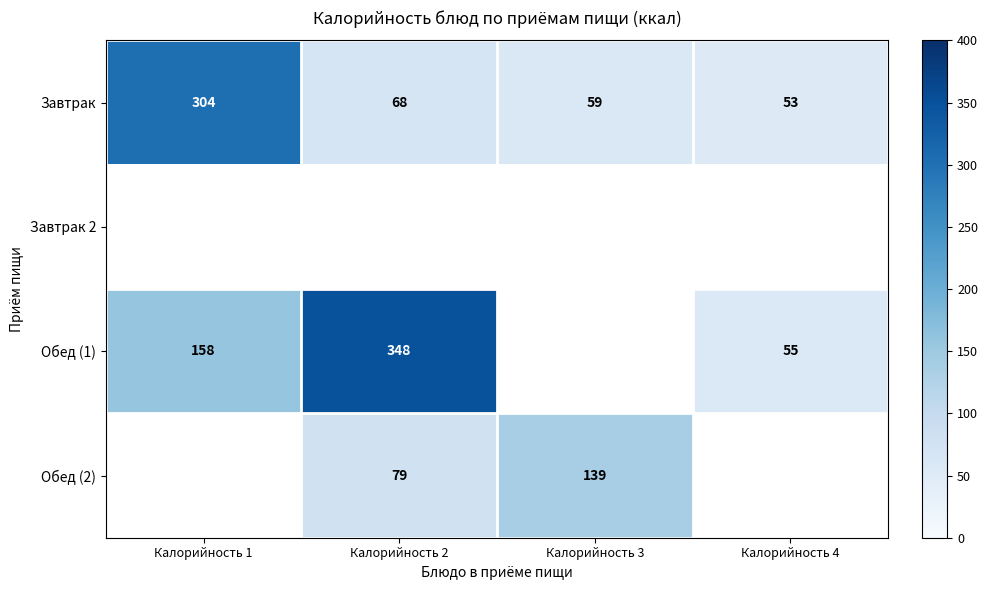

What is the difference between the highest and lowest values at Калорийность 4?

2.0